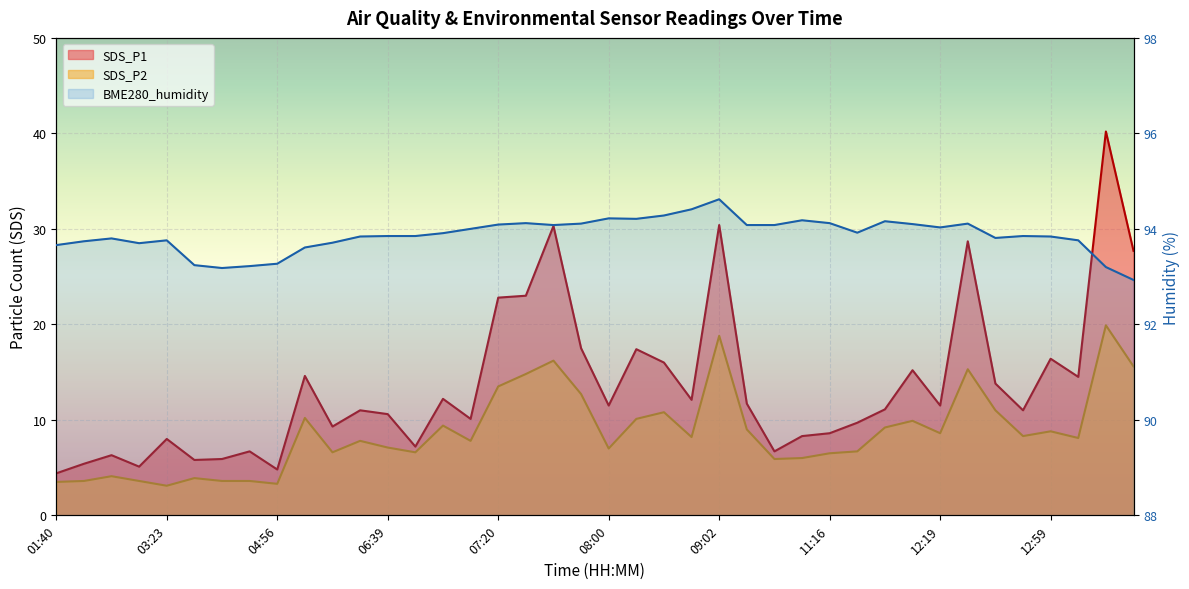

List the series in order of their peak value, lowest first.

SDS_P2, SDS_P1, BME280_humidity